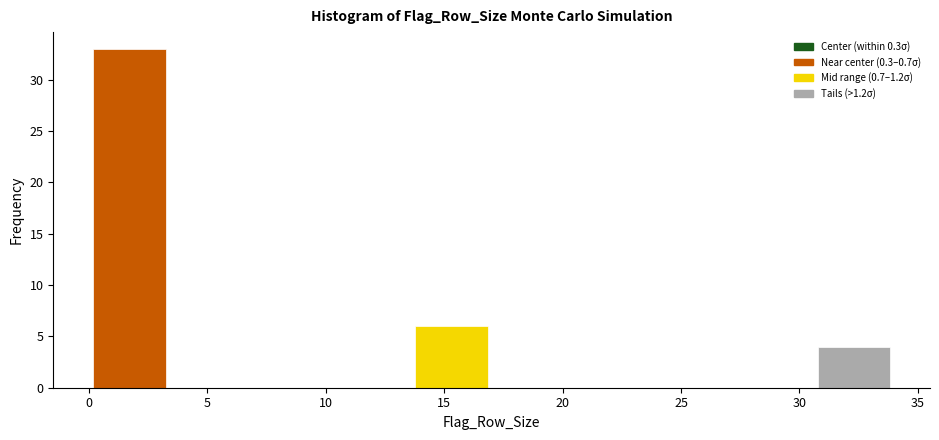

How tall is the bar that spans 0.0 to 3.4 on the x-axis? Neither the bar edges nor the heights are printed on the chart, so give them approximately, as read against the axes.

33